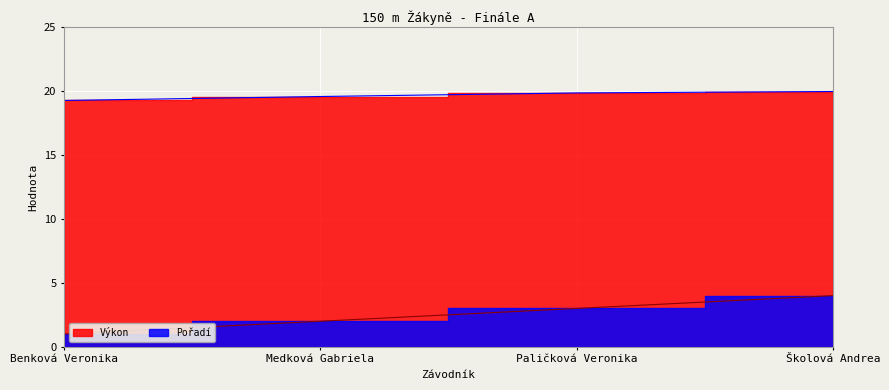

Read the Výkon value at Školová Andrea.

20.0